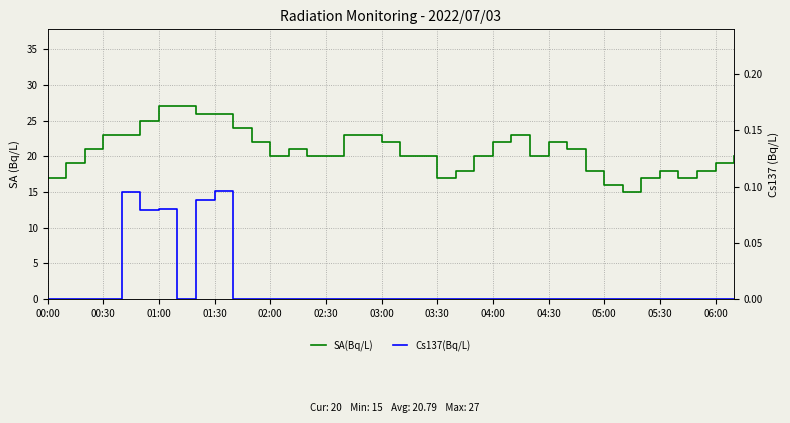

True or false: Cs137(Bq/L) and SA(Bq/L) intersect in this chart.

False